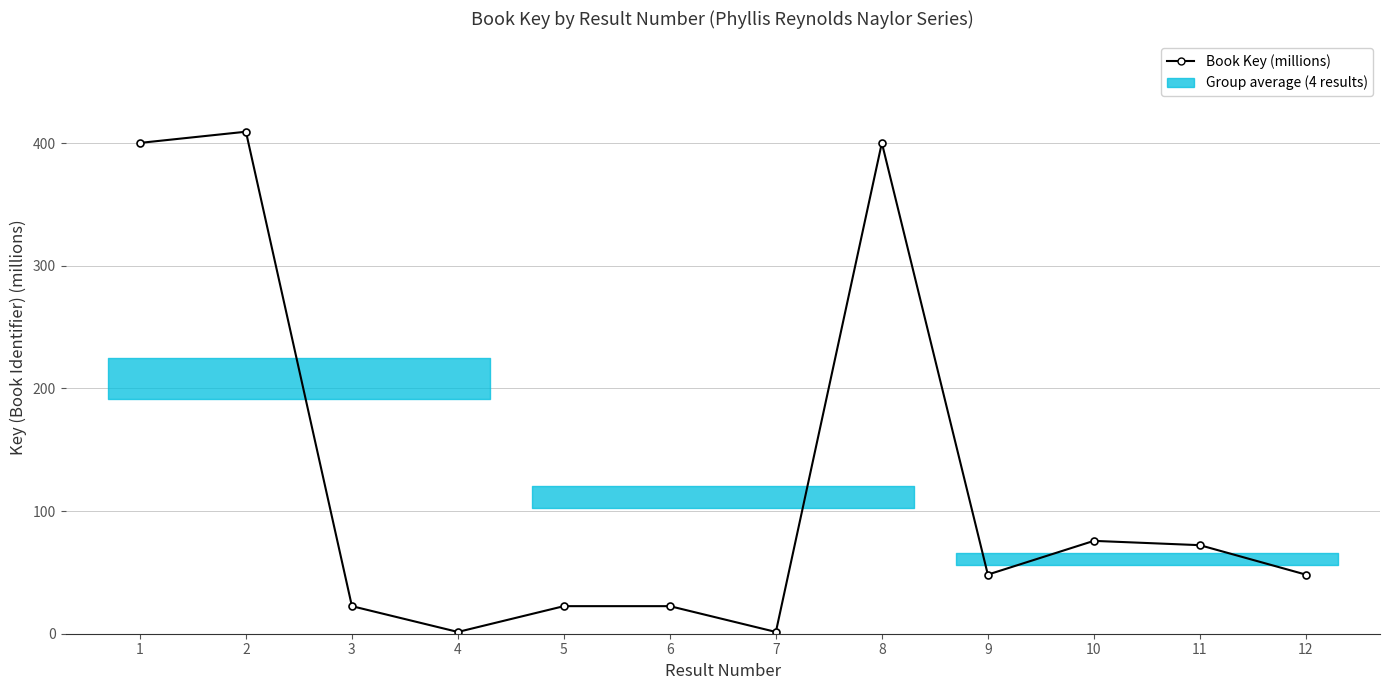

True or false: there are more than 2 points higher than both neighbors.

True